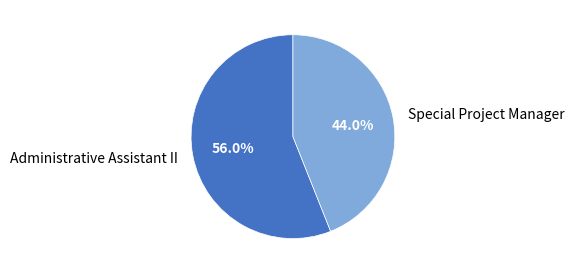

To the nearest percent, what percentage of the pie is Administrative Assistant II?

56%